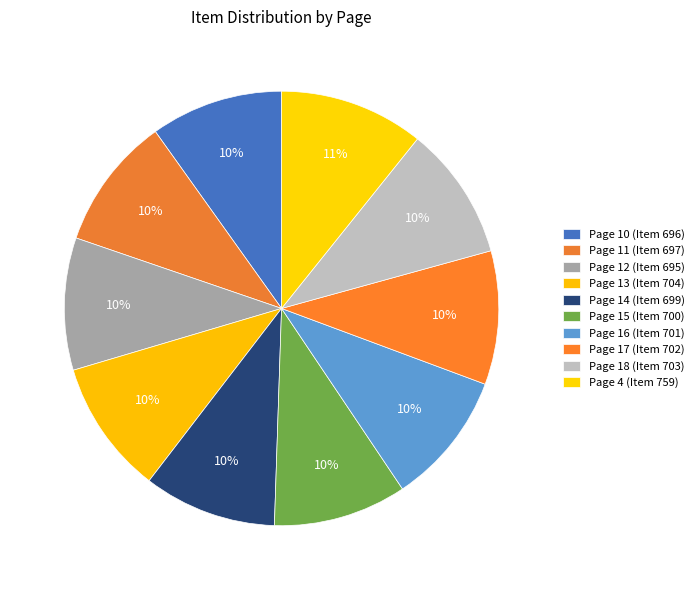

Is it true that Page 17 is 21% of the pie?

False